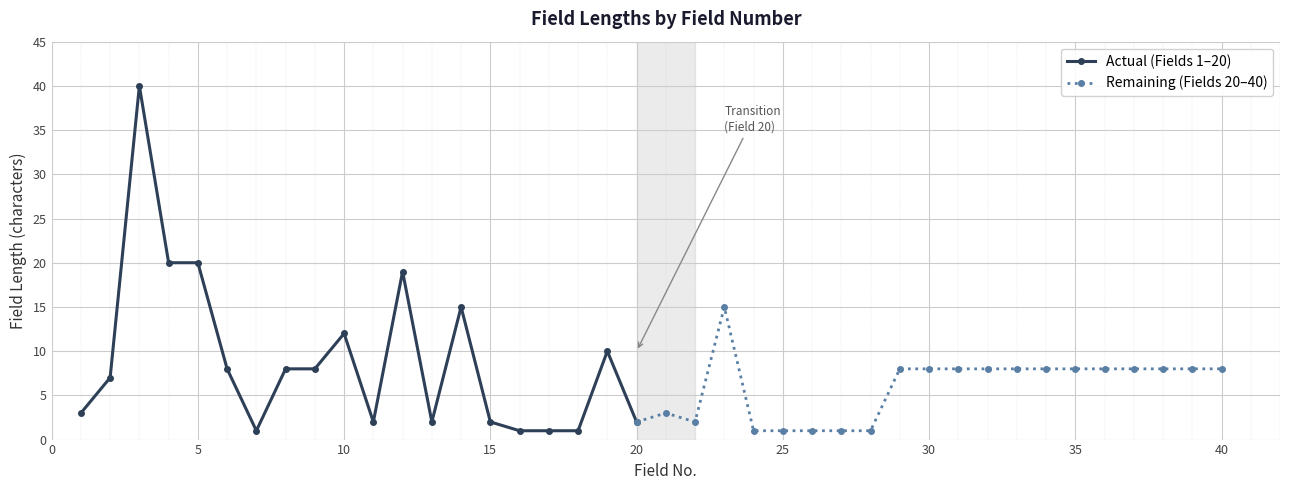

What is the difference between the maximum and minimum values?

39